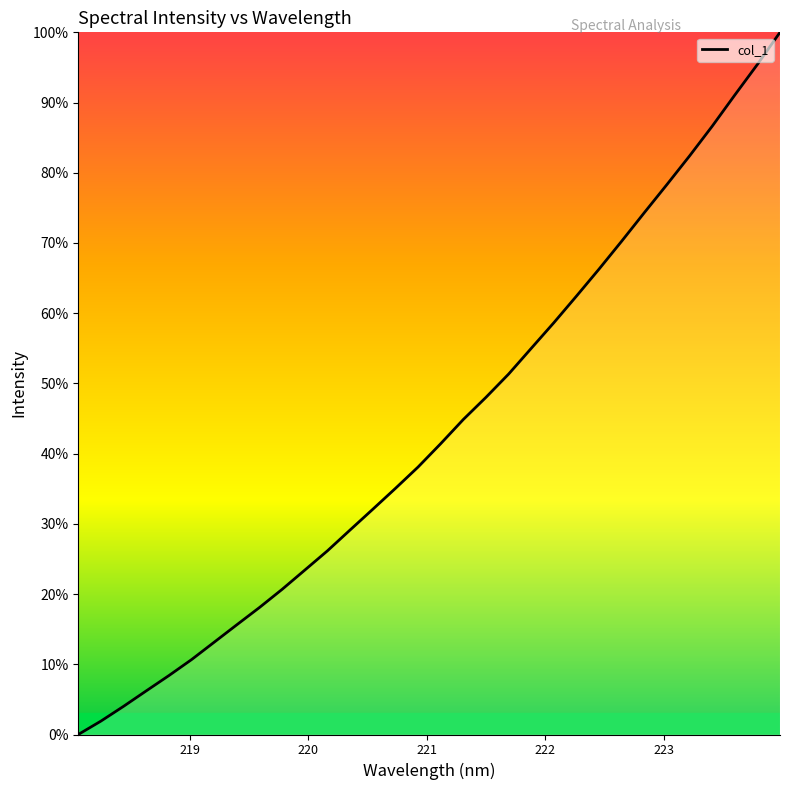

Reading right to left, transcribe all the data shown in this chart.

100.0	95.4	91.1	86.6	82.4	78.3	74.3	70.3	66.3	62.4	58.6	55.0	51.3	48.0	44.9	41.4	38.1	35.0	32.1	29.1	26.2	23.4	20.7	18.1	15.6	13.1	10.7	8.4	6.2	4.0	1.9	0.0